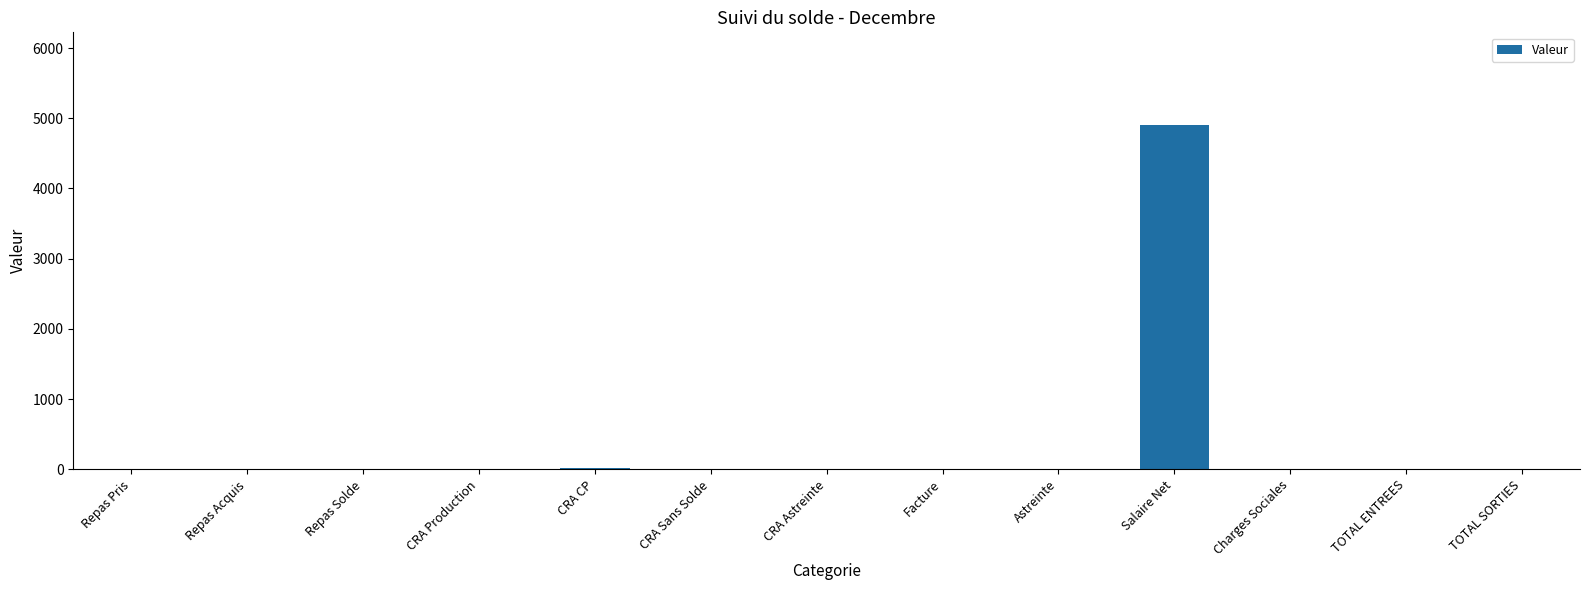

Which category has the highest value across all series?

Salaire Net